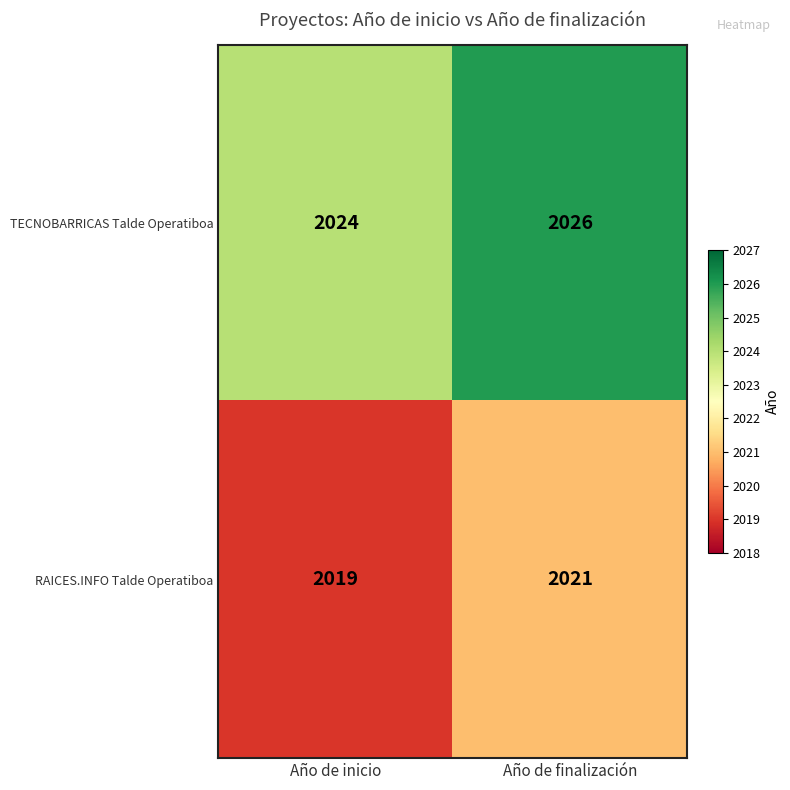

What is the maximum value for TECNOBARRICAS Talde Operatiboa?

2026